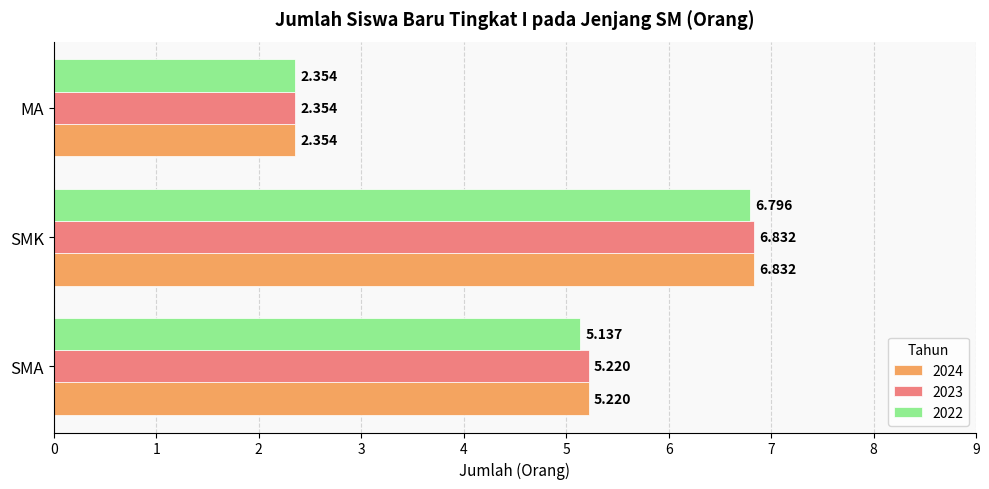

List the labels in order of 2024 value, largest first.

SMK, SMA, MA